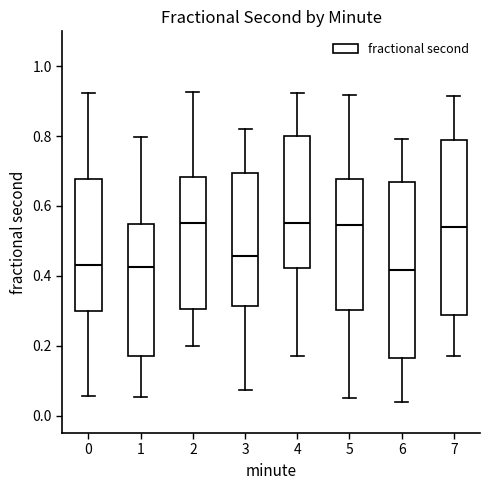

Where does the median line of the box at x = 0 sit on the y-axis? The values are not printed on the chart, so give them approximately, as read against the axis.

0.44